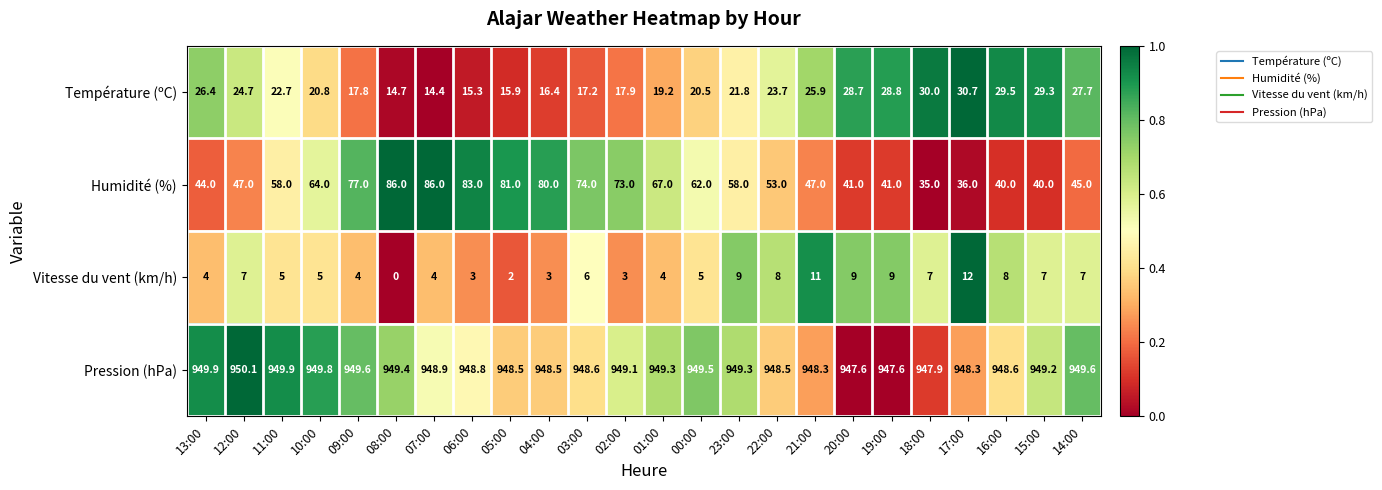

At how many categories does at least one series exceed 0?

24